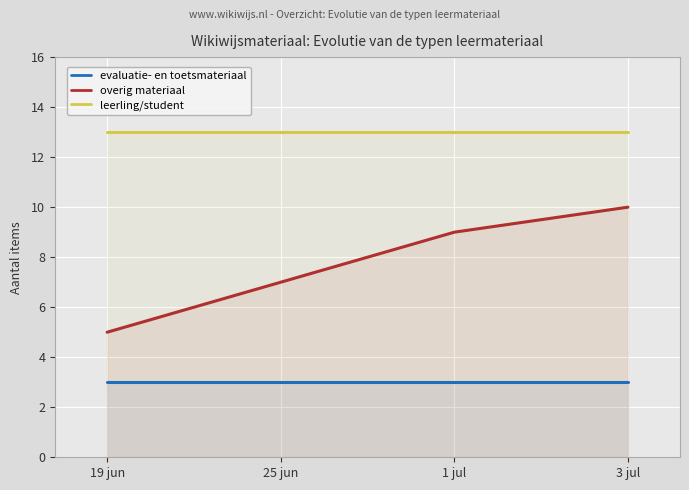

True or false: overig materiaal has a value of 14 at 1 jul.

False